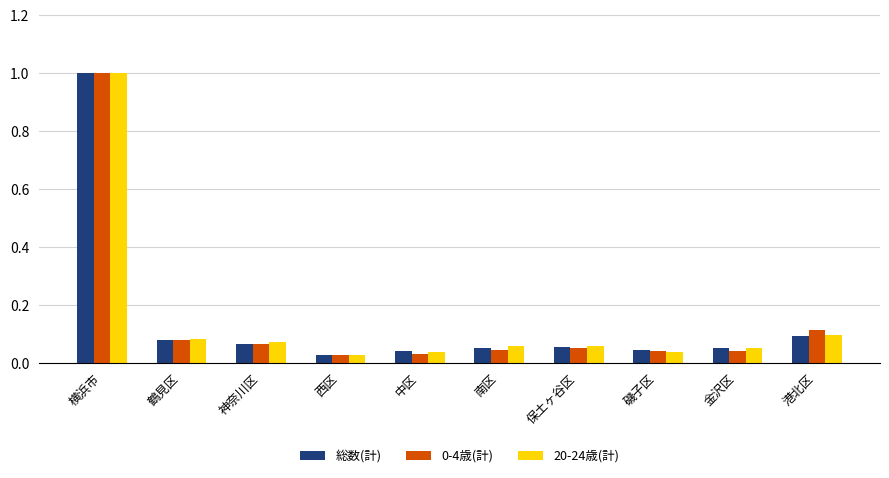

Are the bars grouped side by side (vs. stacked)?

Yes